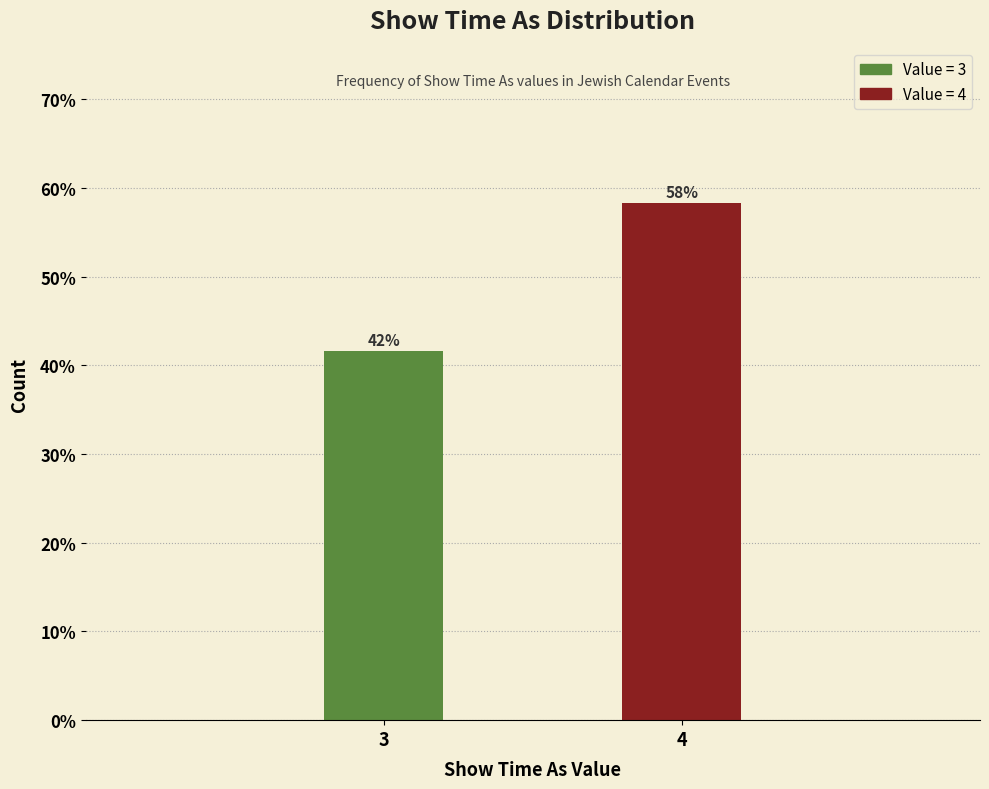

How many bars are there in total?

2